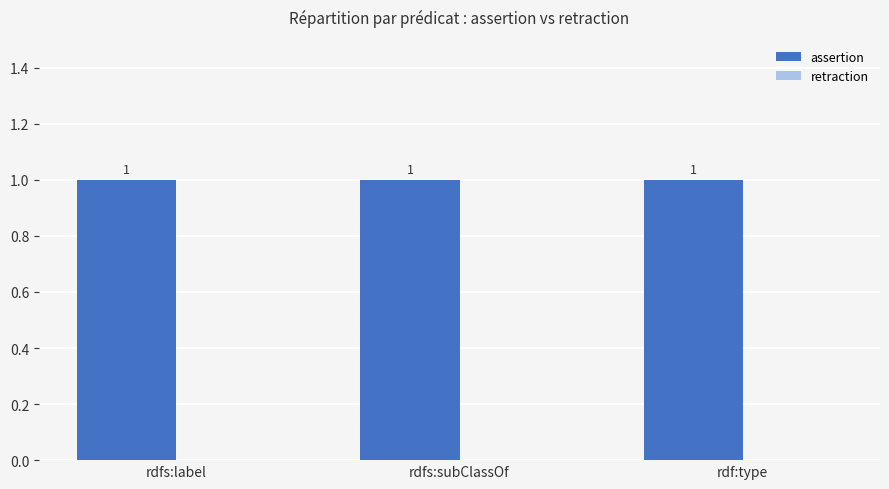

Is the value of retraction at rdf:type greater than the value of assertion at rdf:type?

No